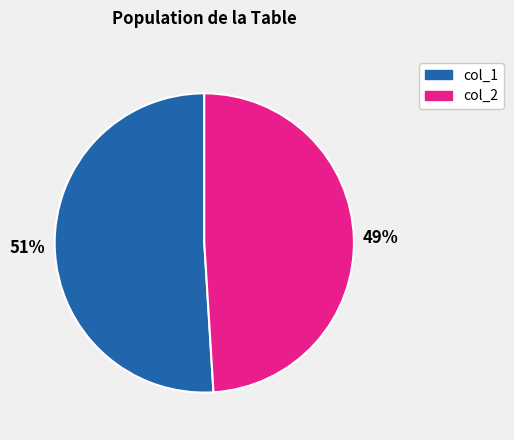

Is there a majority slice in this chart?

Yes